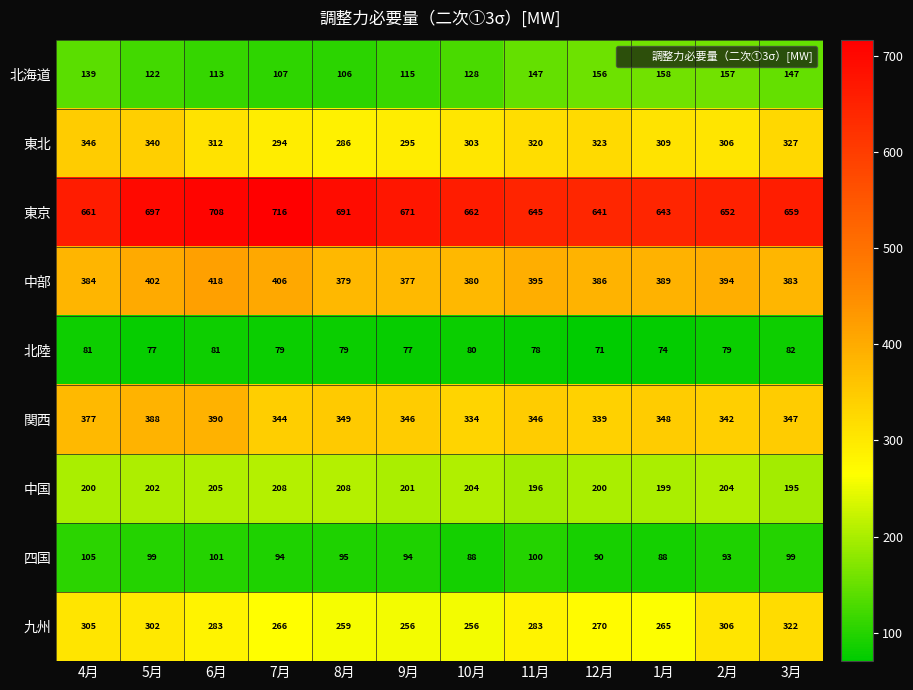

At which category does the chart reach its peak across all series?

7月